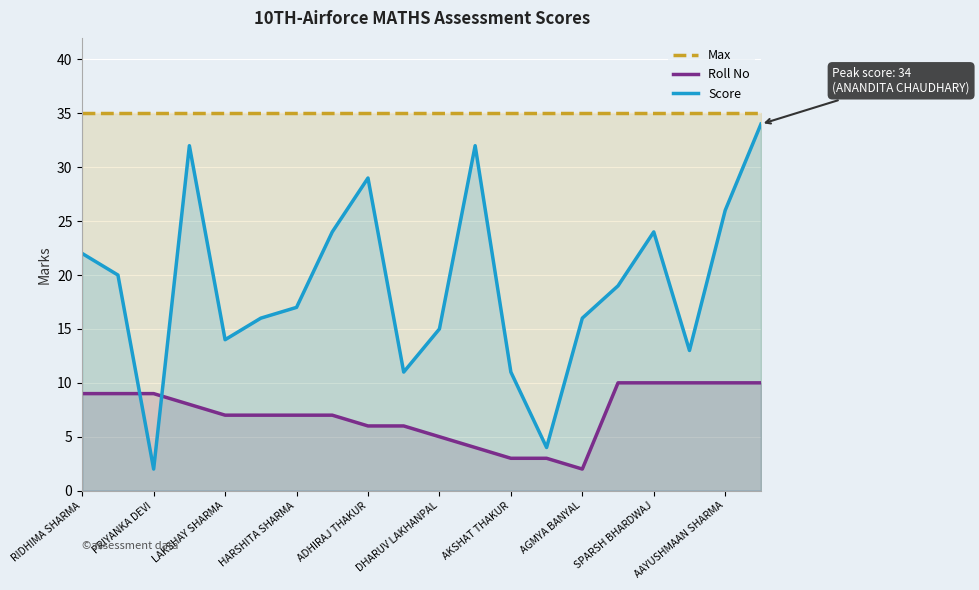

What is the lowest value of the Score series?

2